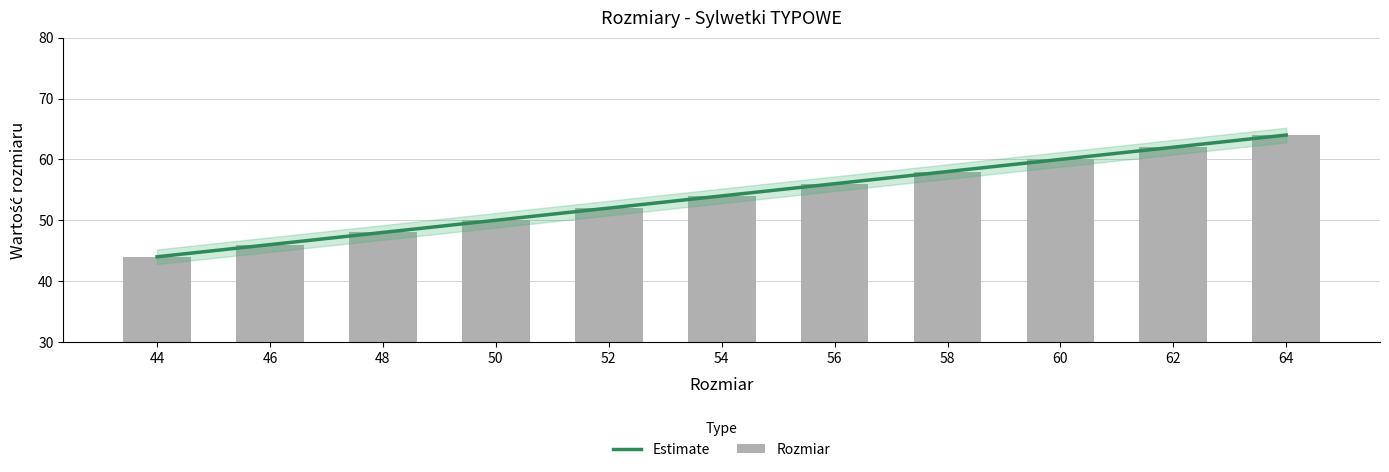

What is the difference between the maximum and second lowest values?

18